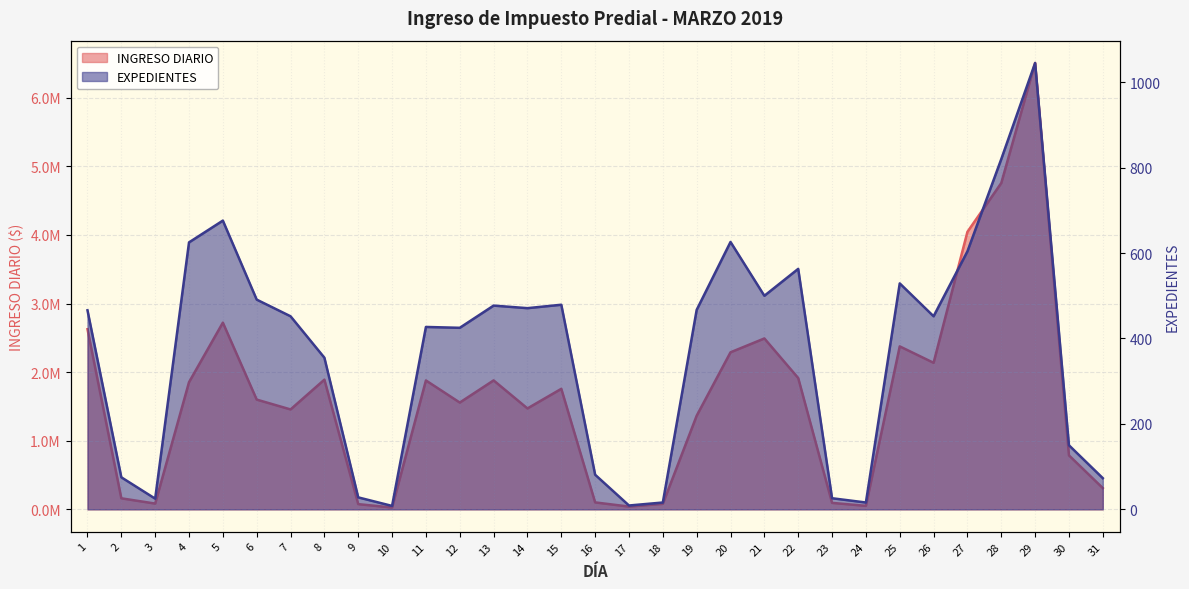

Which category has the highest value across all series?

29